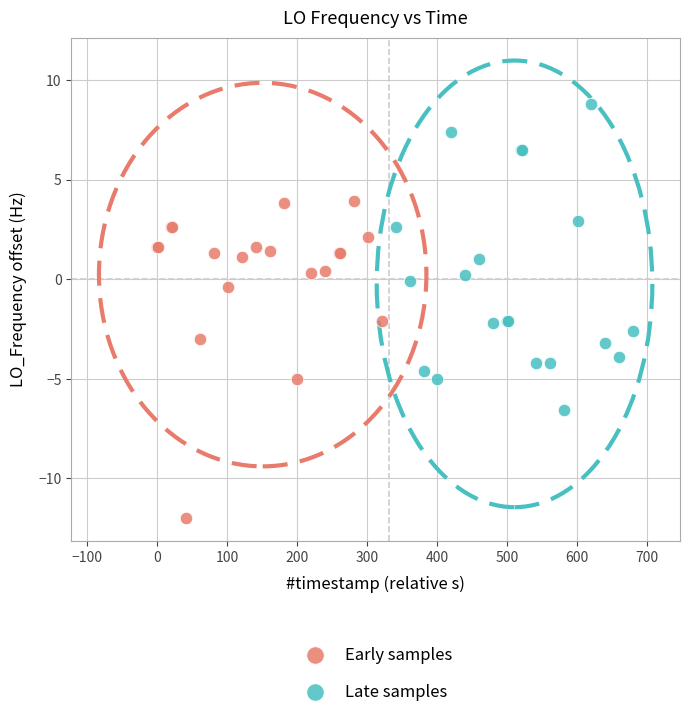

Which series contains the lowest Y value?

Early samples